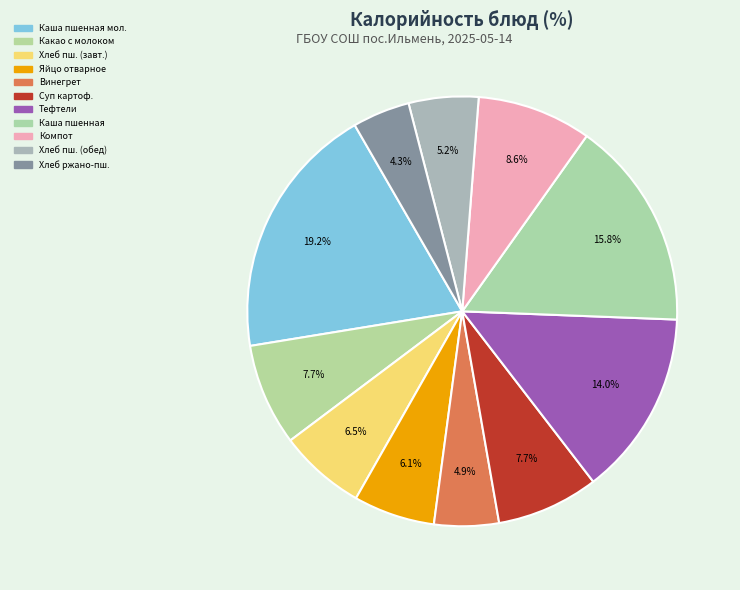

Does any single category account for the majority?

No